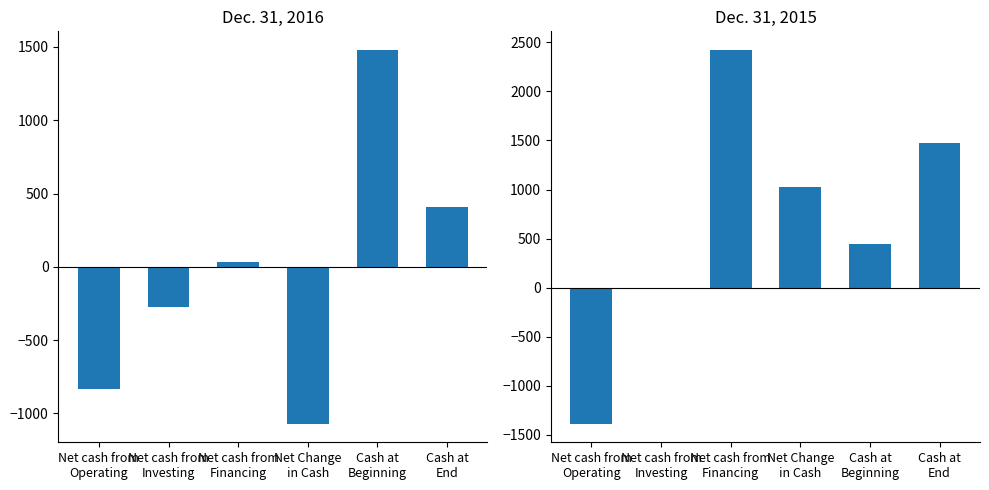

At which category is the sum across all series the highest?

Net cash from
Financing